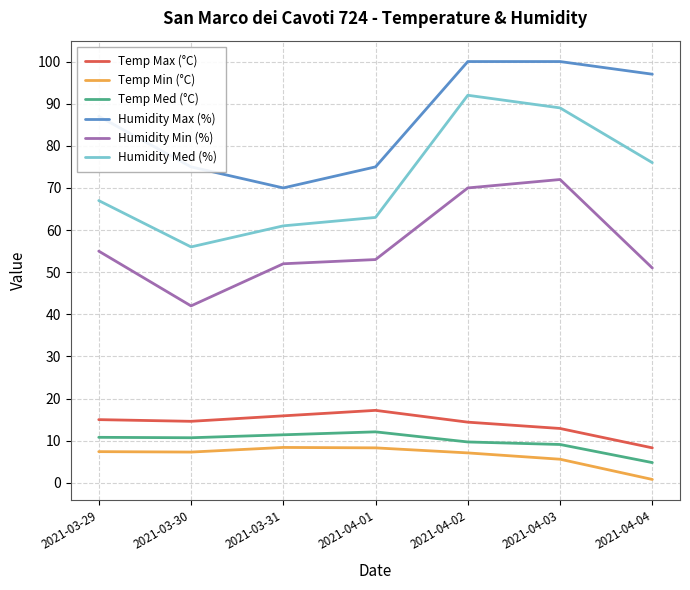

What is the sum of all Temp Min (°C) values?

44.9